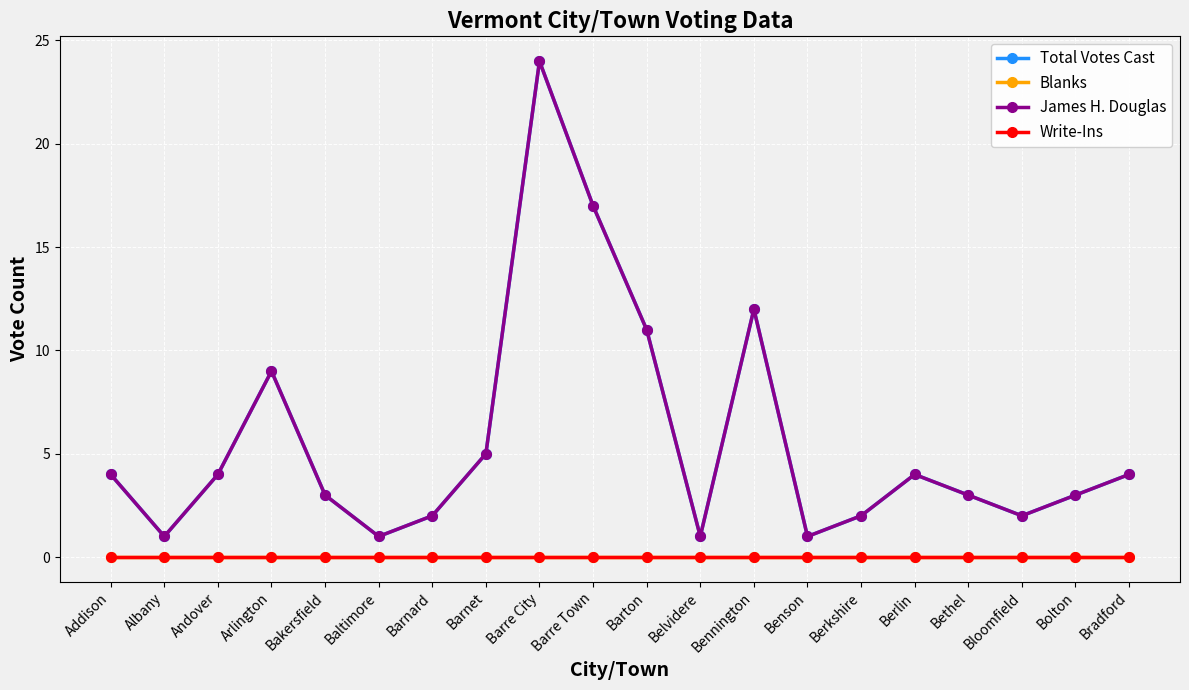

At Barre City, list the series in order from largest to smallest.

Total Votes Cast, James H. Douglas, Blanks, Write-Ins